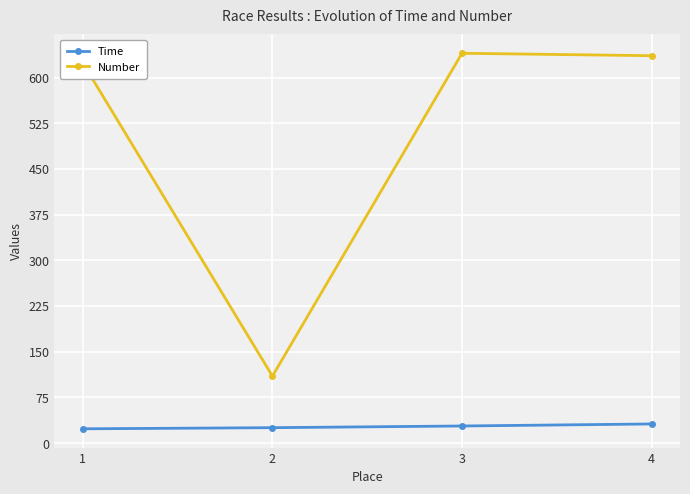

Does the chart display data point markers on the line(s)?

Yes